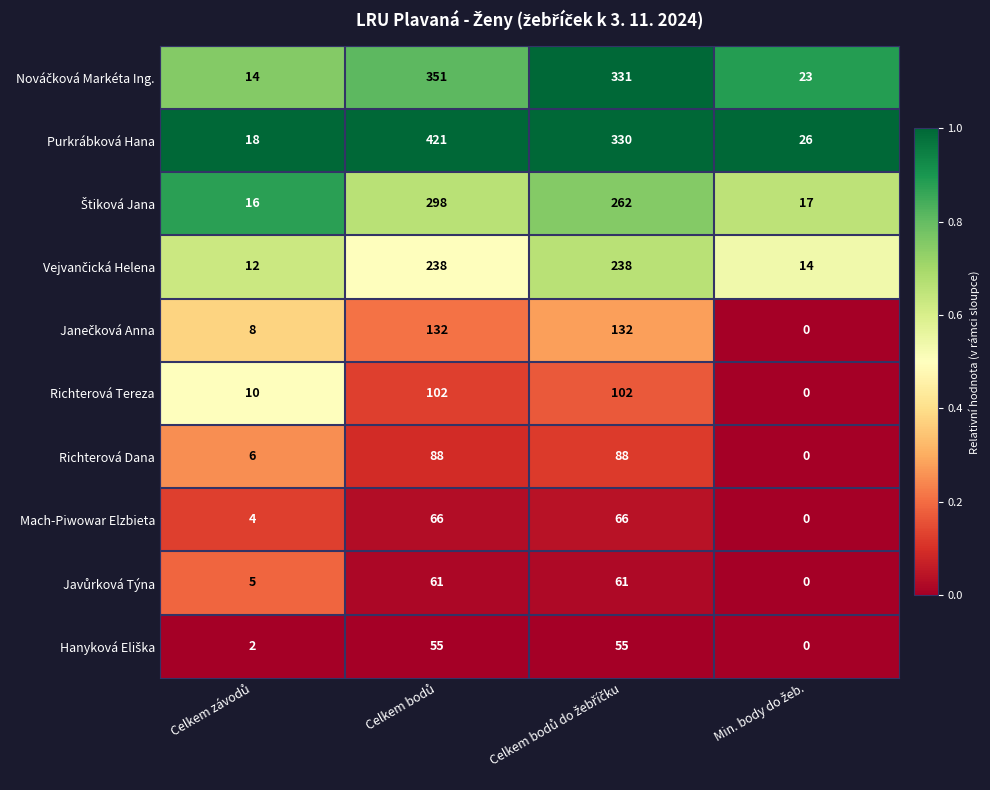

What is the difference between the maximum and second lowest values in the Purkrábková Hana series?

395